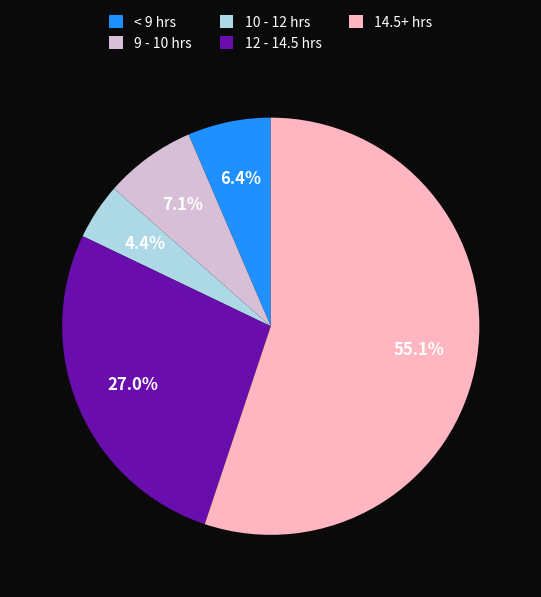

What is the ratio of the value at 12 - 14.5 hrs to the value at 14.5+ hrs?

0.5